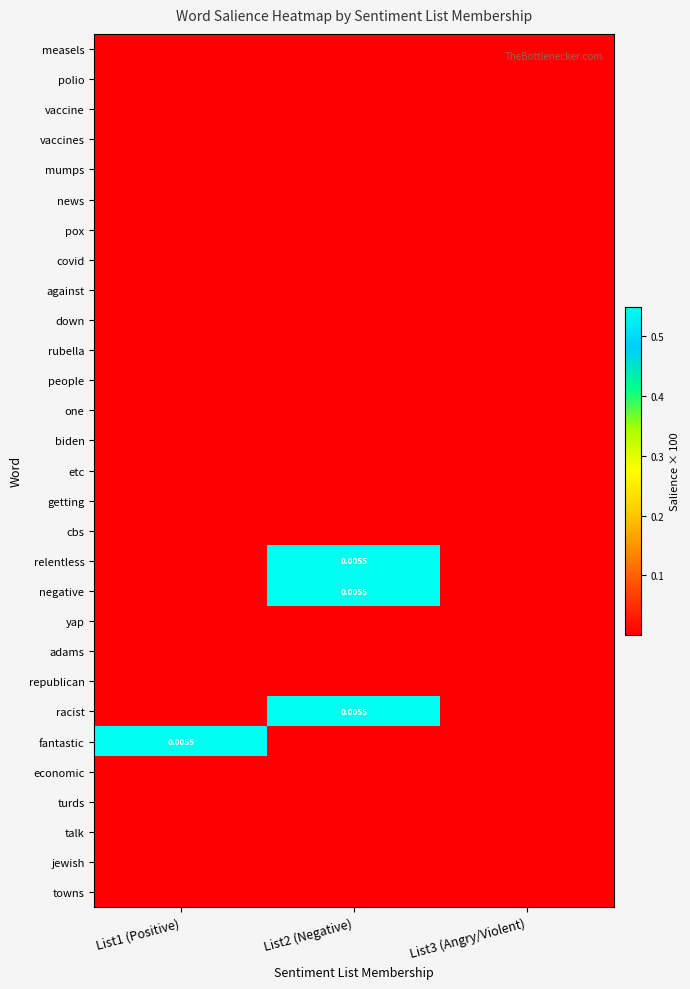

At List3 (Angry/Violent), list the series in order from largest to smallest.

measels, polio, vaccine, vaccines, mumps, news, pox, covid, against, down, rubella, people, one, biden, etc, getting, cbs, relentless, negative, yap, adams, republican, racist, fantastic, economic, turds, talk, jewish, towns